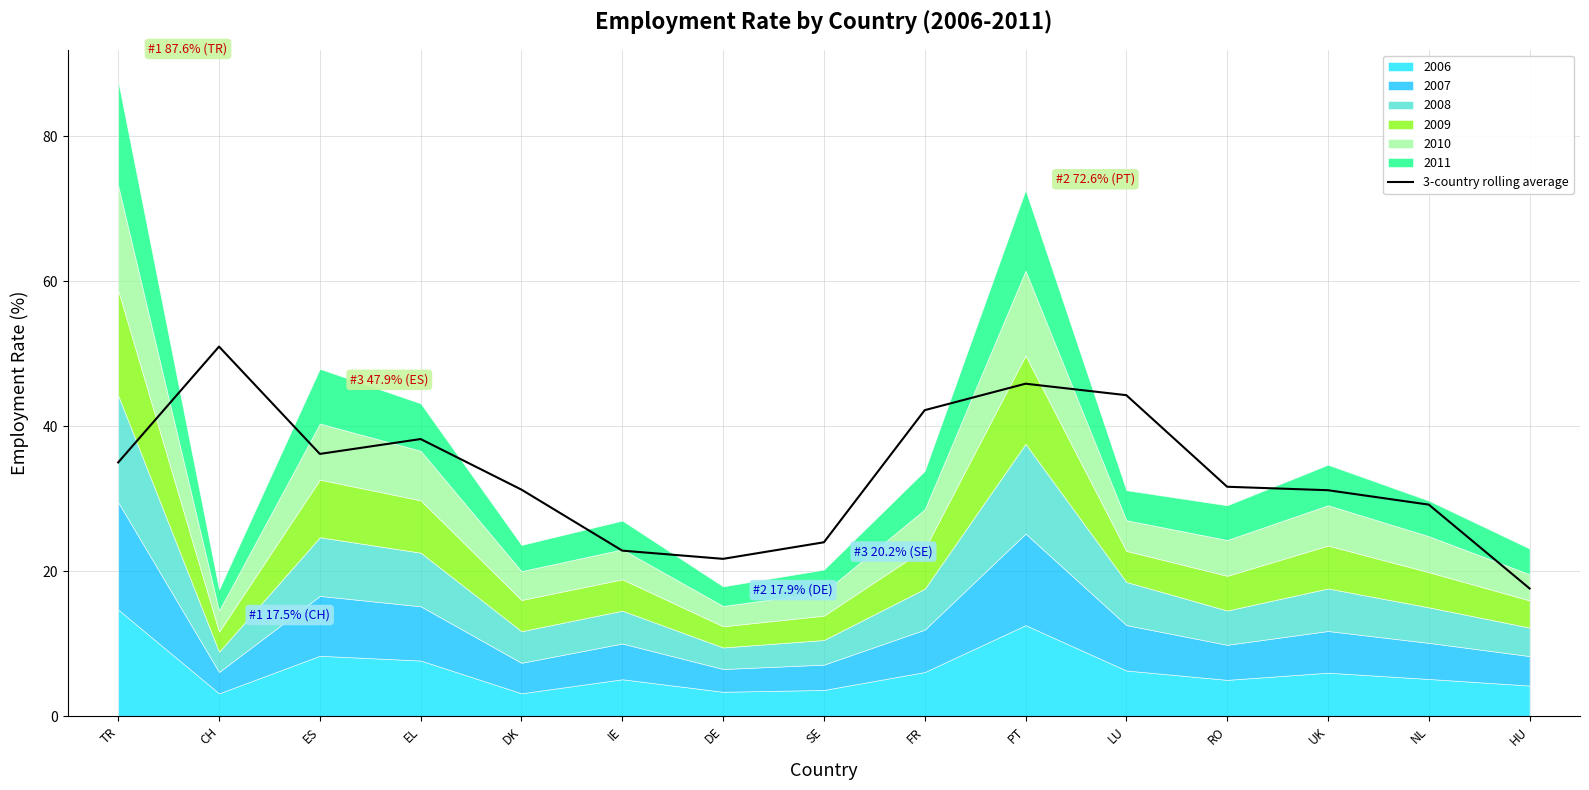

Count the number of values greater than 31.

10